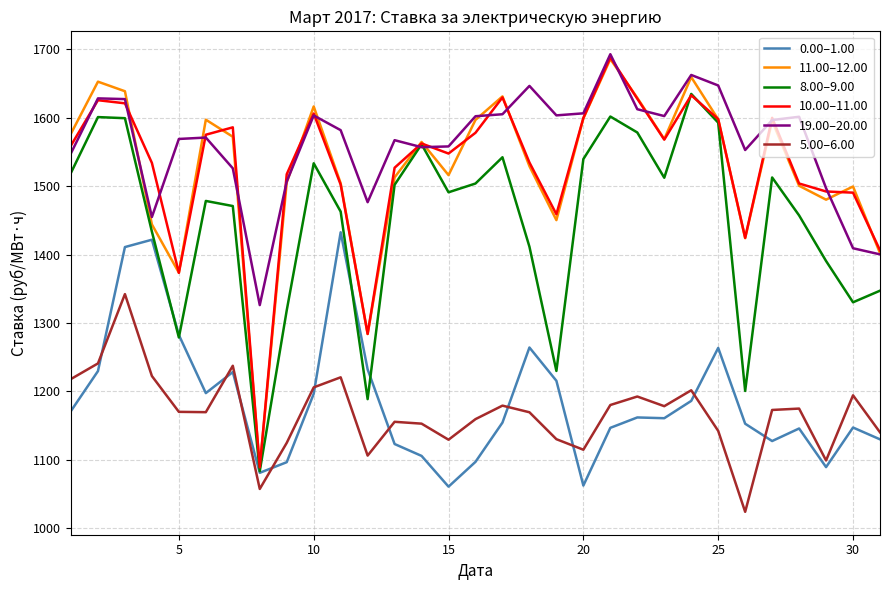

True or false: 0.00–1.00 and 19.00–20.00 cross at least once.

False